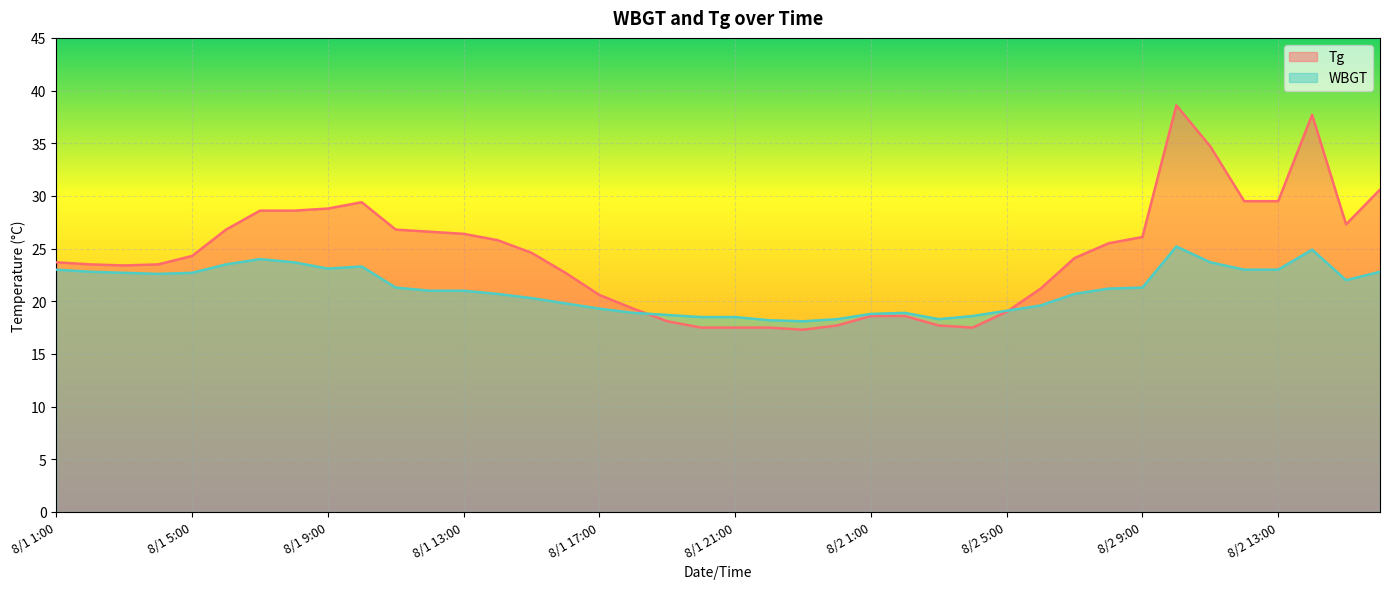

What is the lowest value of the Tg series?

17.3